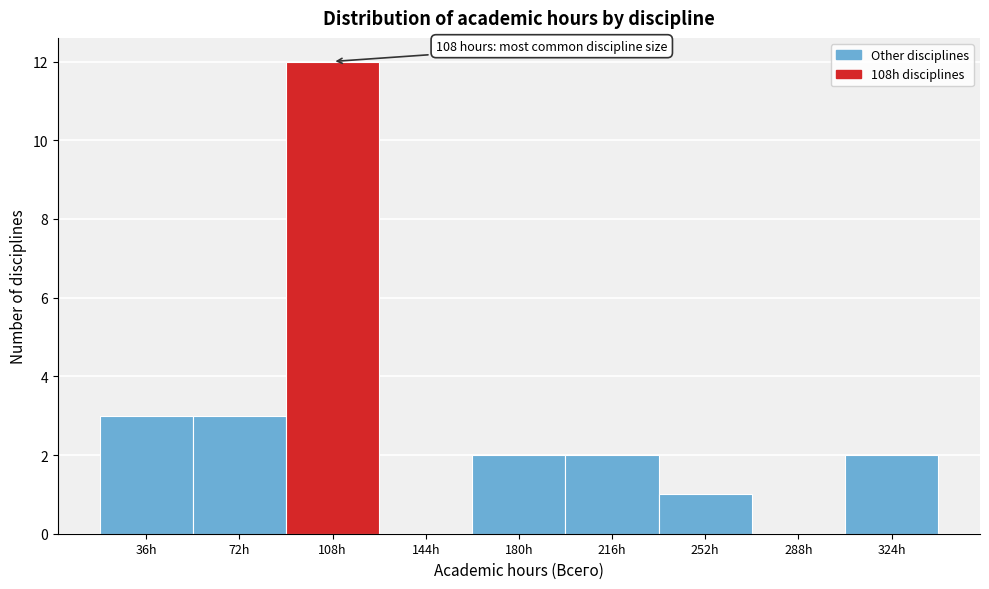

Reading left to right, list all the values displayed in this chart.

36h=3	72h=3	108h=12	144h=0	180h=2	216h=2	252h=1	288h=0	324h=2